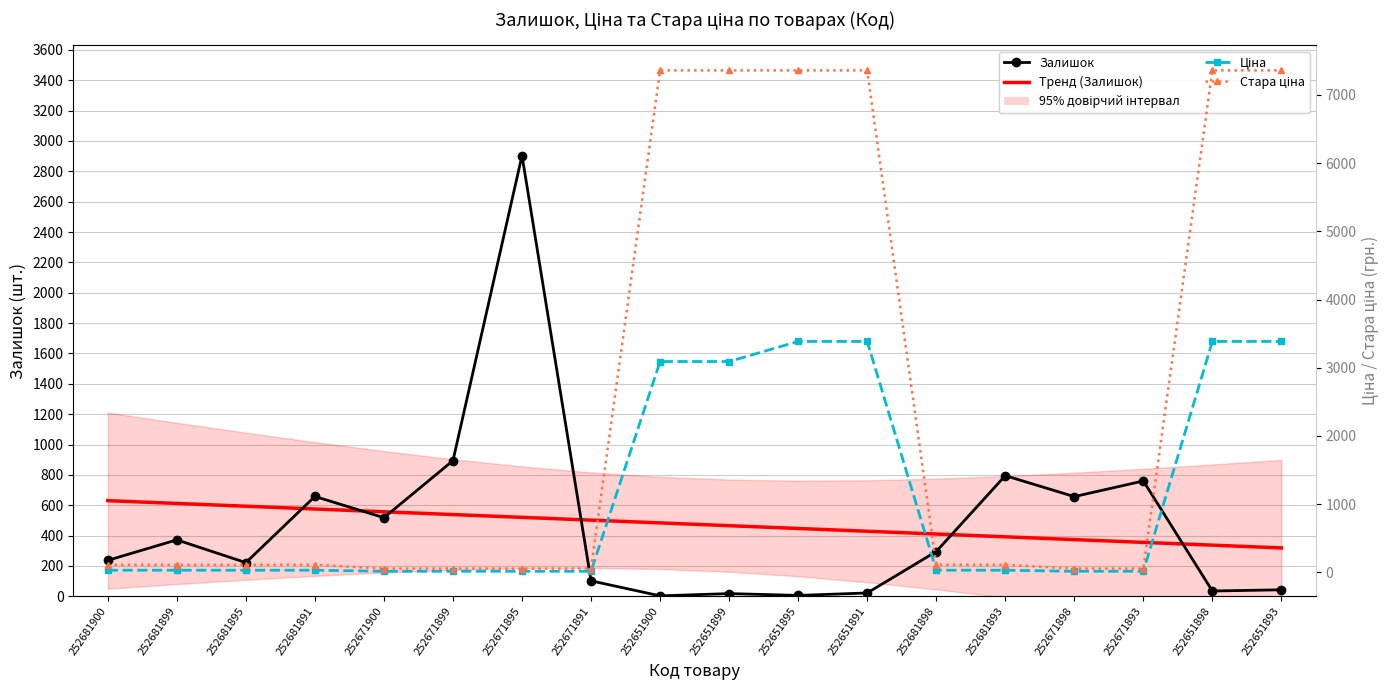

What are all the series names shown in the legend?

Залишок, Тренд (Залишок), Ціна, Стара ціна